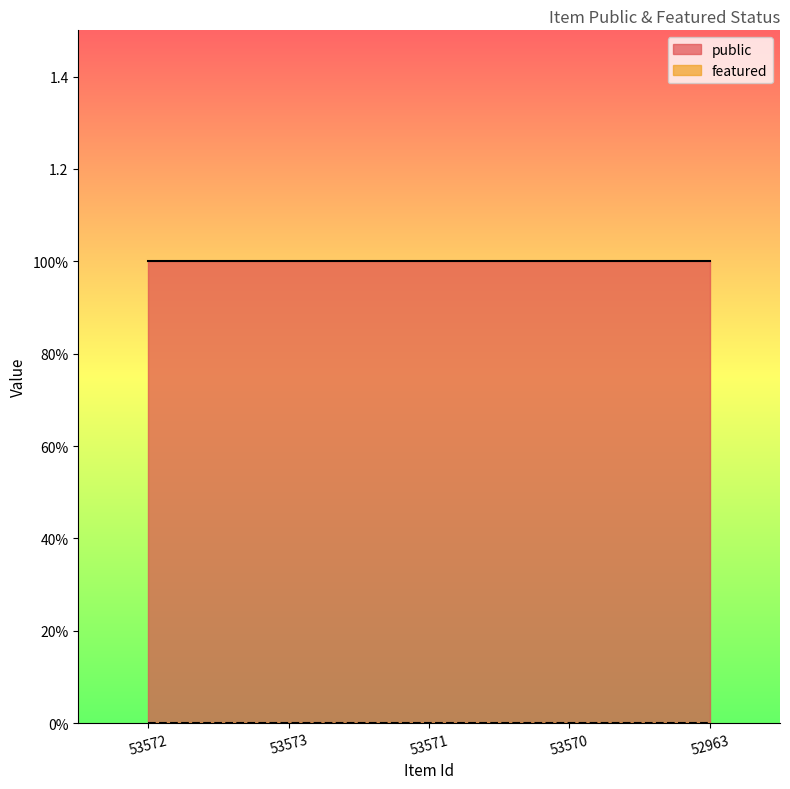

True or false: featured and public intersect in this chart.

False